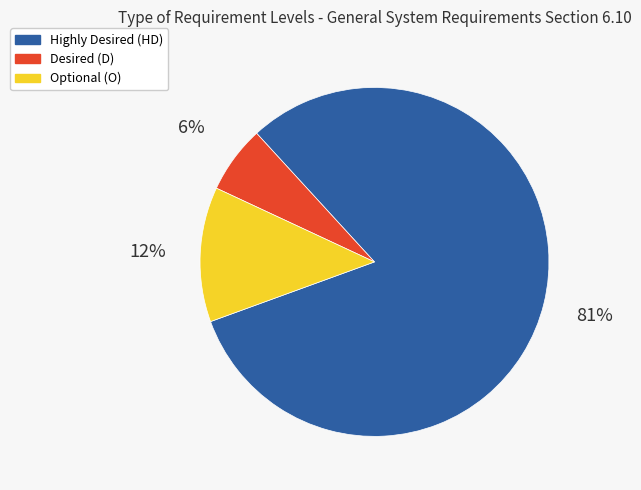

To the nearest percent, what is the average slice percentage?

33%